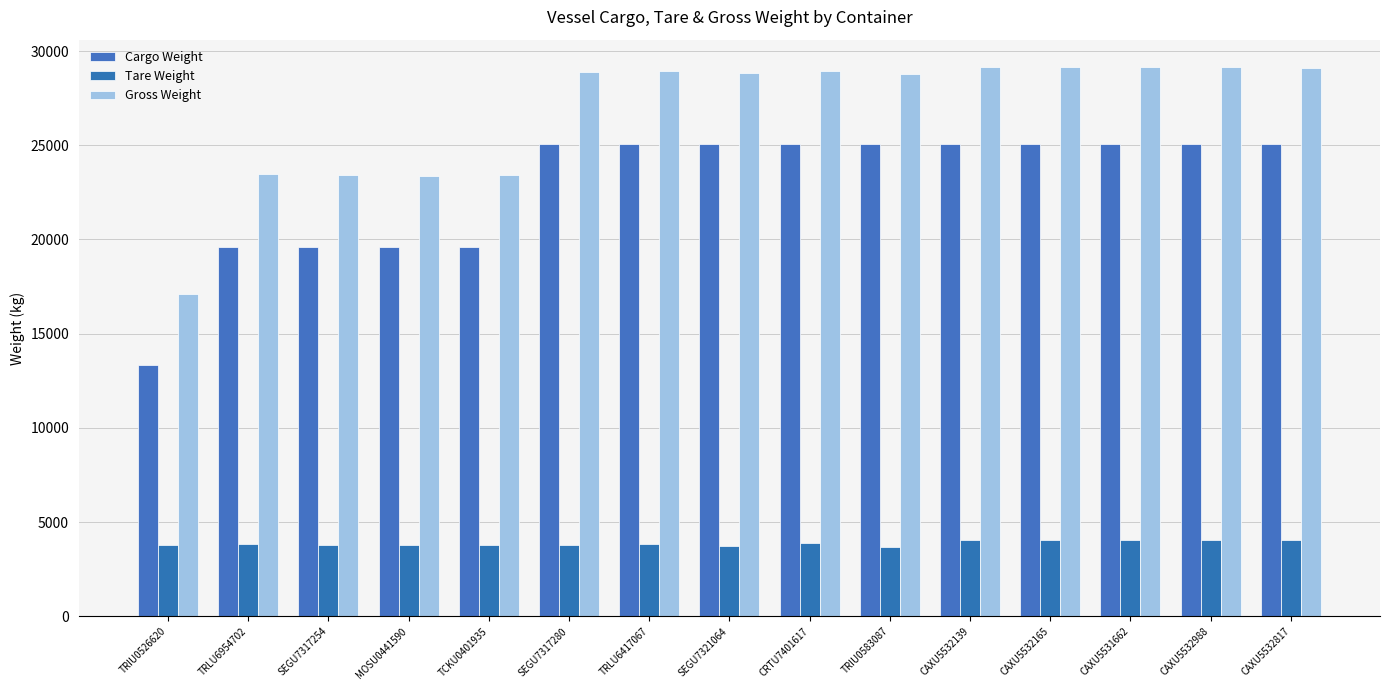

What is the highest value of the Cargo Weight series?

25088